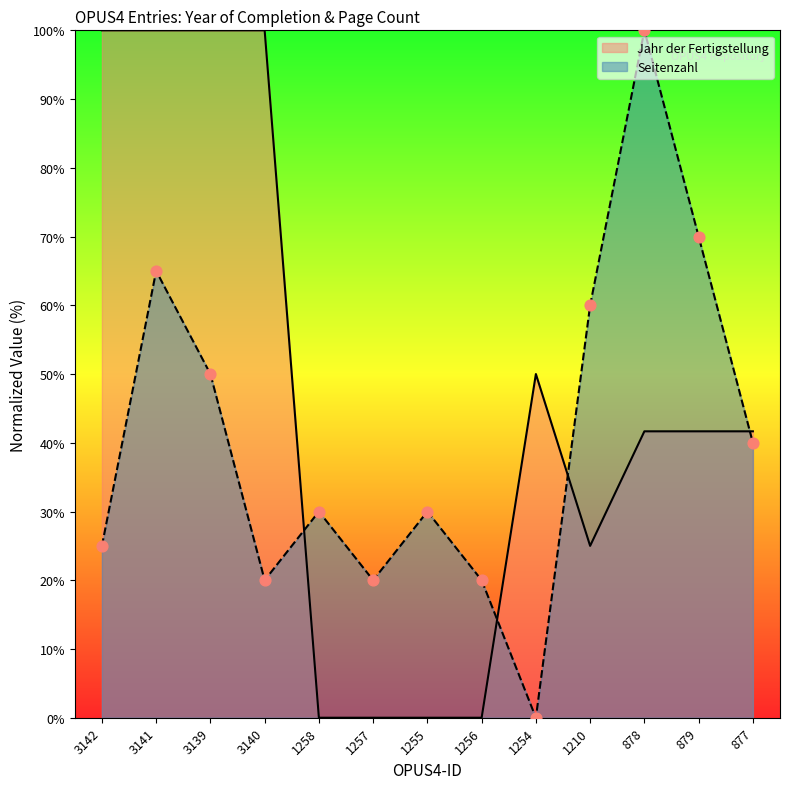

Which series has the widest spread of Y values?

Seitenzahl